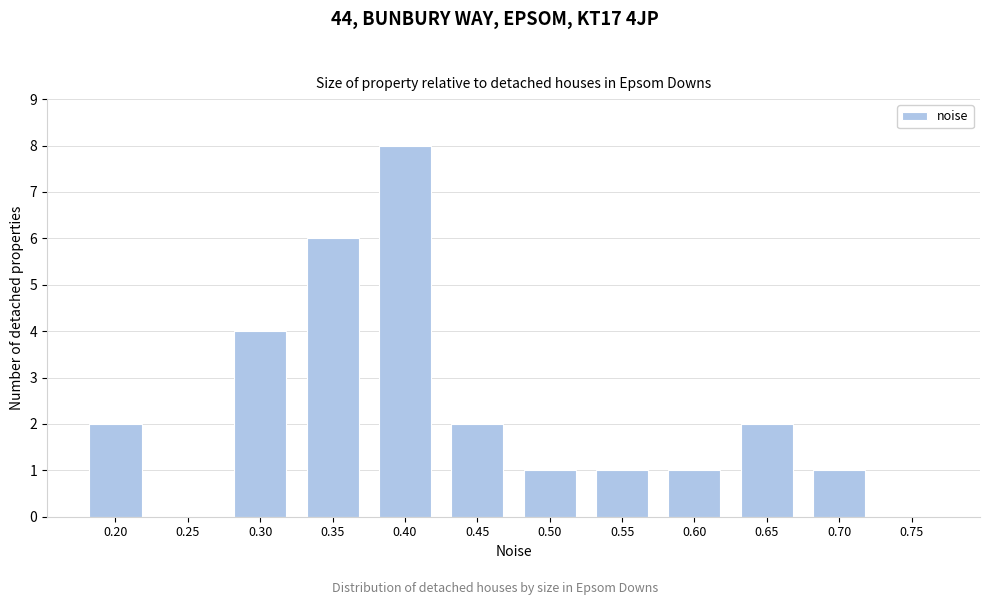

Reading right to left, extract all data points from this chart.

0.75=0	0.70=1	0.65=2	0.60=1	0.55=1	0.50=1	0.45=2	0.40=8	0.35=6	0.30=4	0.25=0	0.20=2